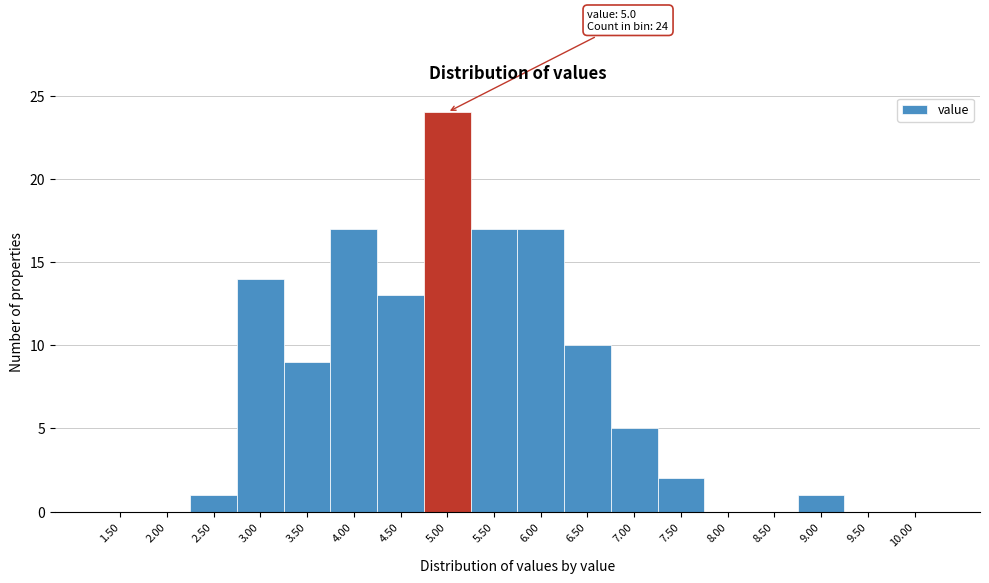

Reading right to left, what are all the values shown in this chart?

10.00=0	9.50=0	9.00=1	8.50=0	8.00=0	7.50=2	7.00=5	6.50=10	6.00=17	5.50=17	5.00=24	4.50=13	4.00=17	3.50=9	3.00=14	2.50=1	2.00=0	1.50=0